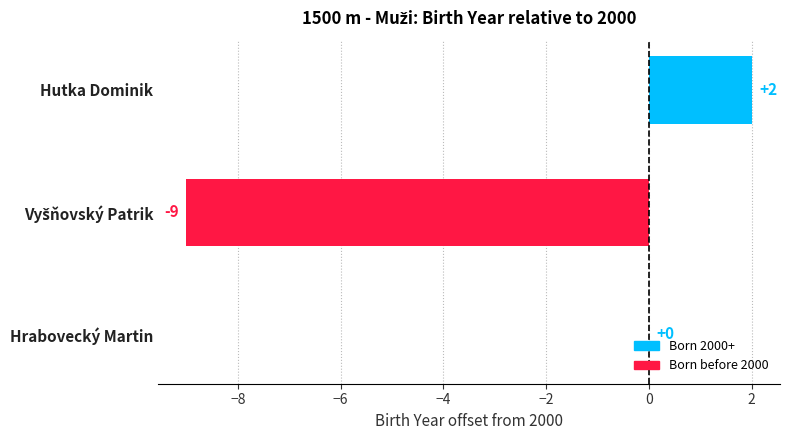

Which label corresponds to the largest value in the chart?

Hutka Dominik